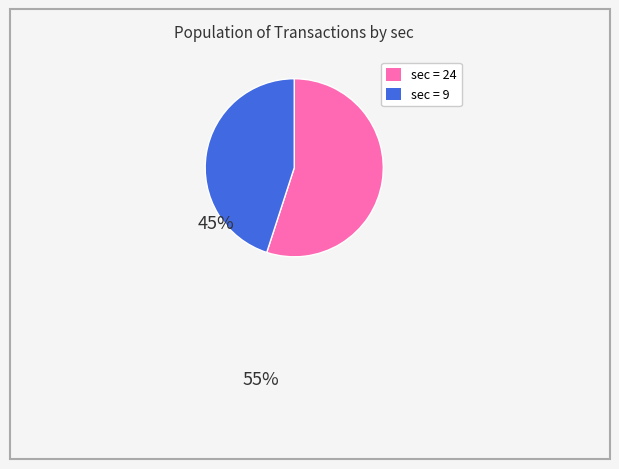

Does any single category account for the majority?

Yes